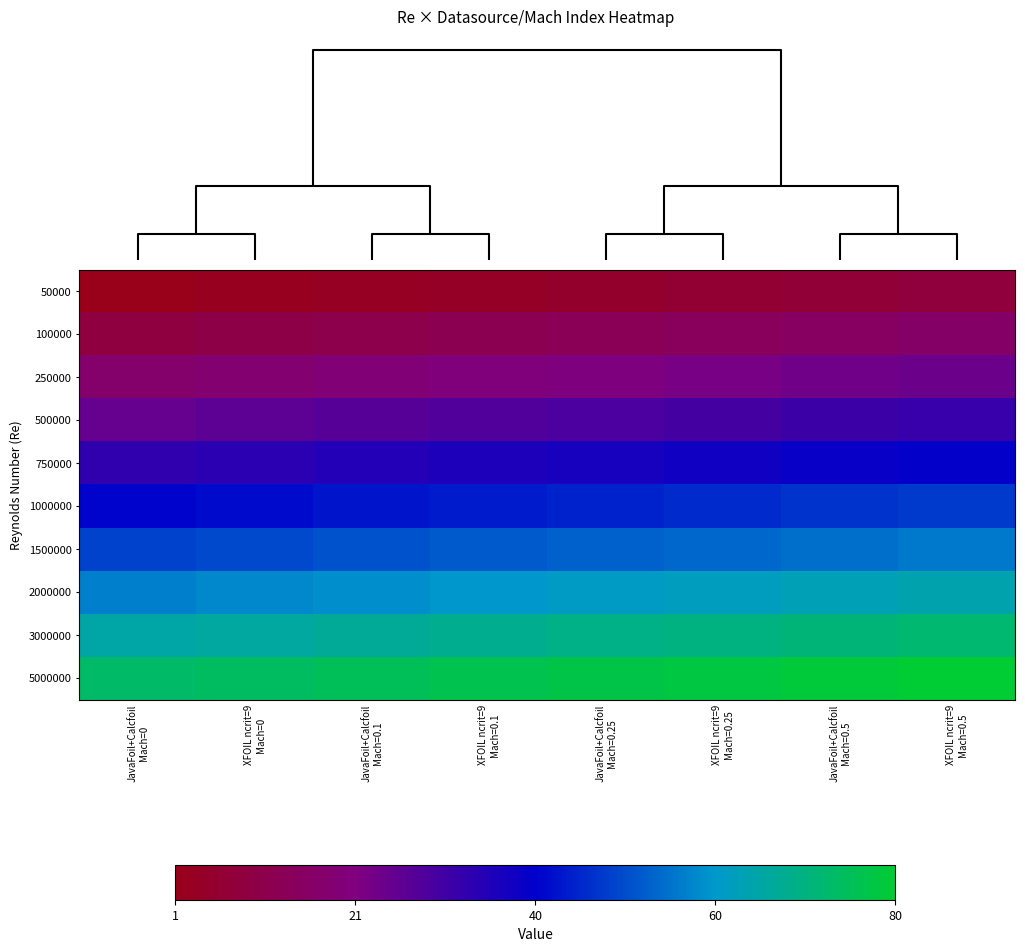

What is the spread (max minus min) of values at XFOIL ncrit=9
Mach=0?

72